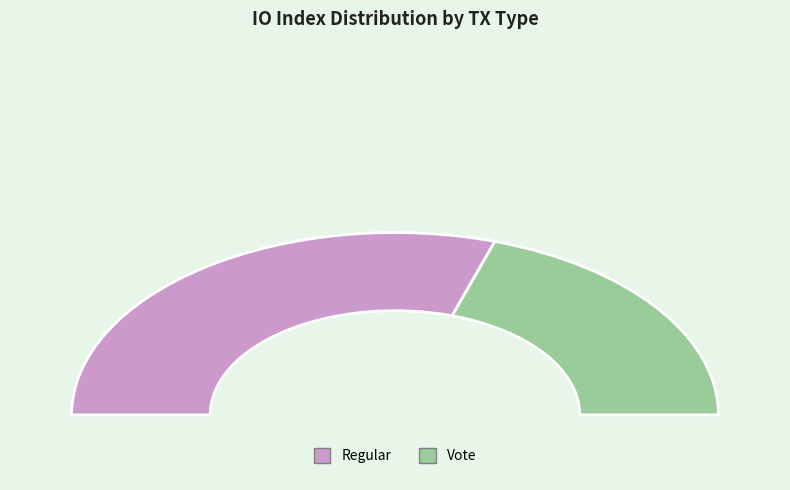

True or false: Regular accounts for 52% of the total.

False